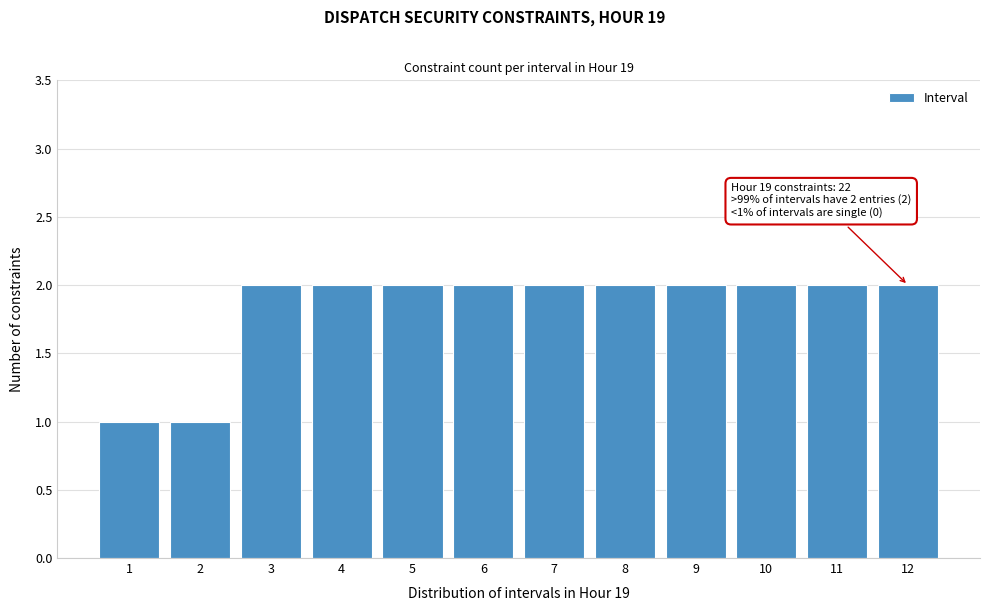

Reading left to right, transcribe all the data shown in this chart.

1	1	2	2	2	2	2	2	2	2	2	2